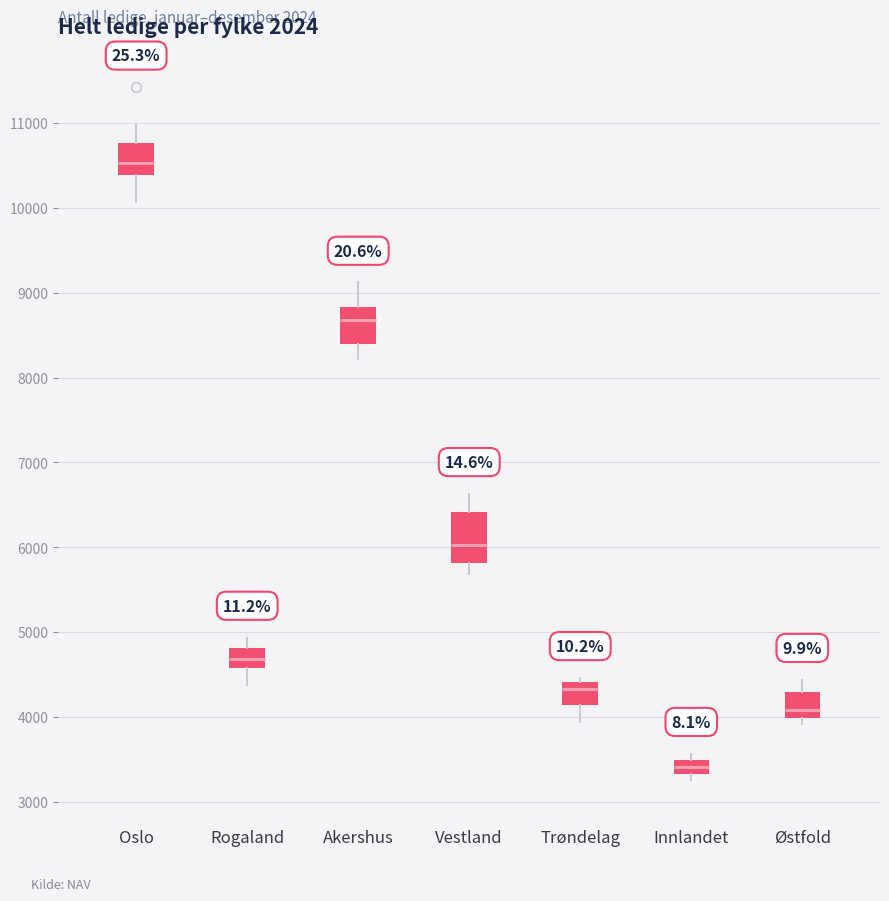

Comparing the boxes themselves (not the whiskers), which one is the tallest?

Vestland